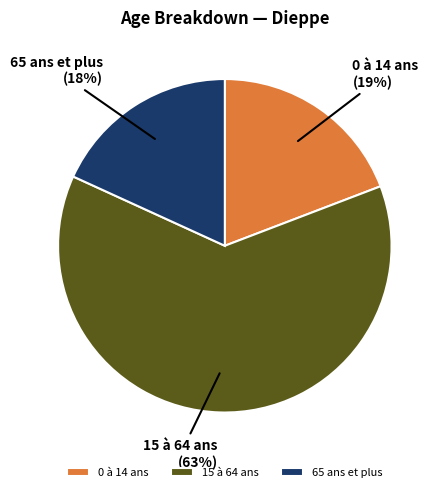

Which slice is the smallest?

65 ans et plus